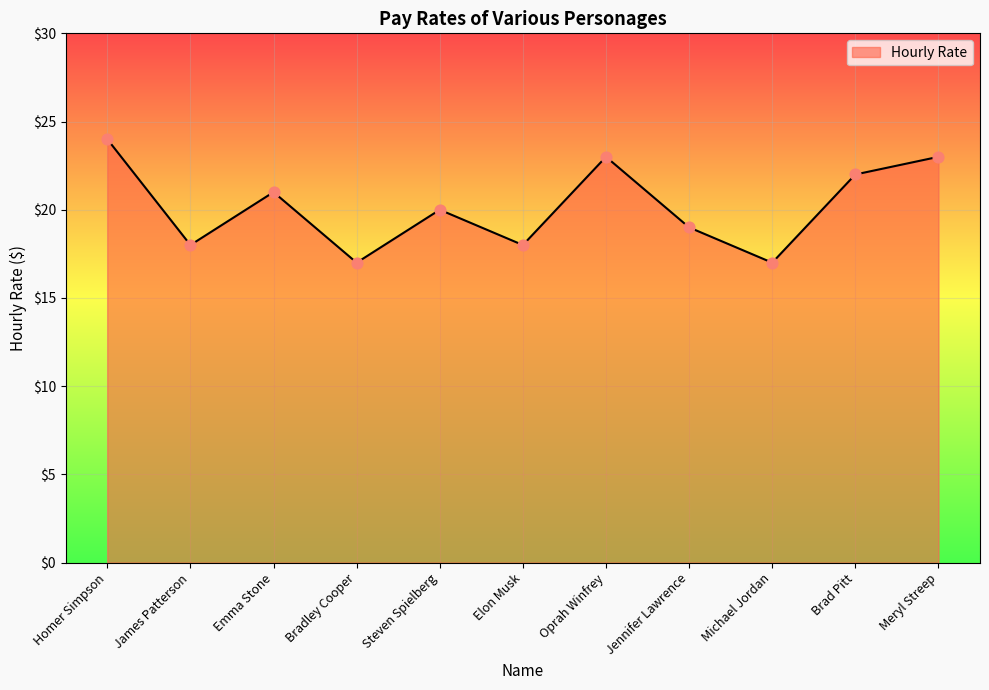

Between James Patterson and Brad Pitt, which is larger?

Brad Pitt